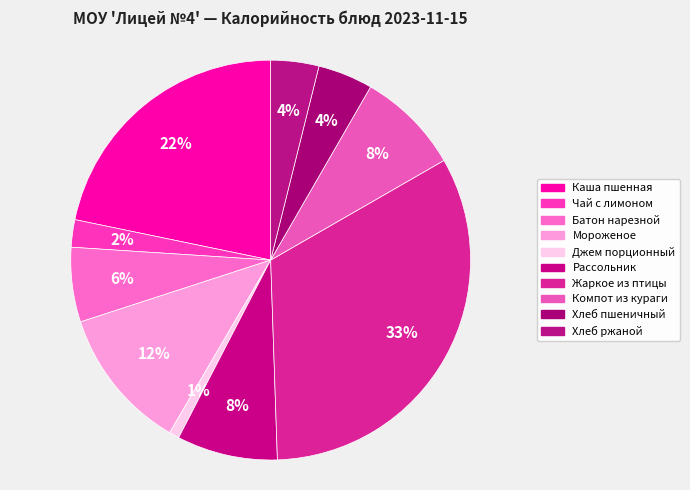

Do Каша пшенная and Хлеб пшеничный together represent more than half of the pie?

No